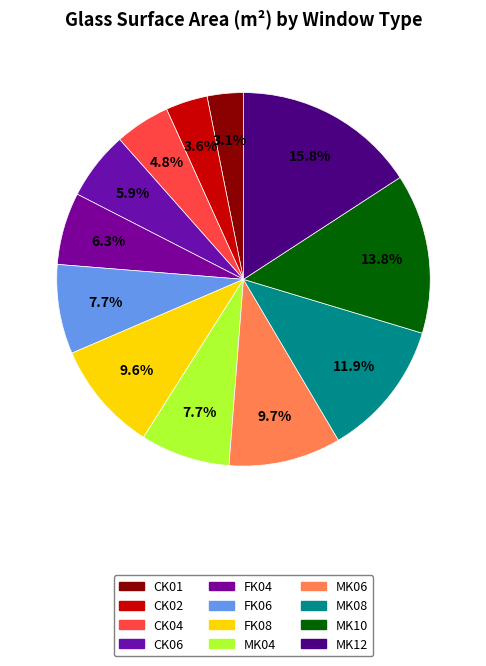

Does MK12 represent more than half of the total?

No